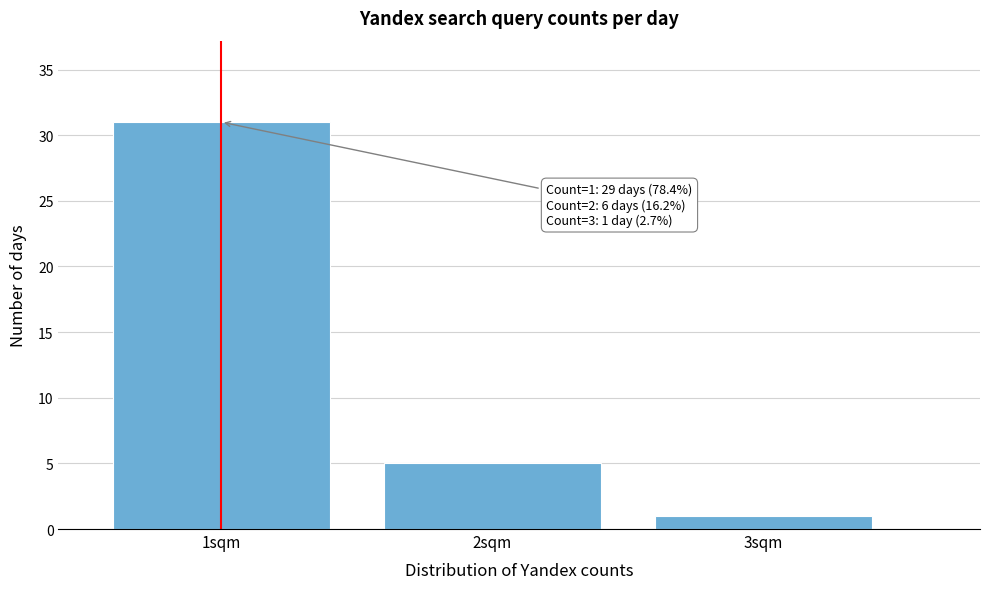

Which range on the x-axis has the tallest bar?

0.5 to 1.5